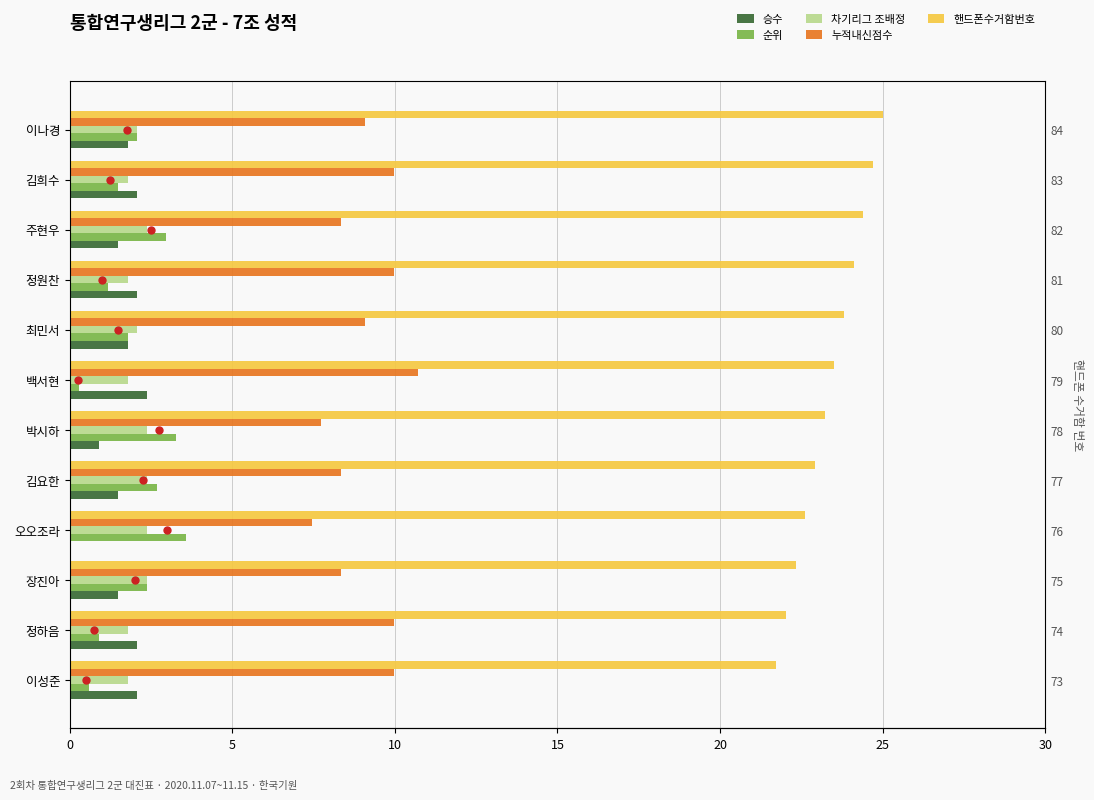

What is the sum of all 차기리그 조배정 values?

25.0